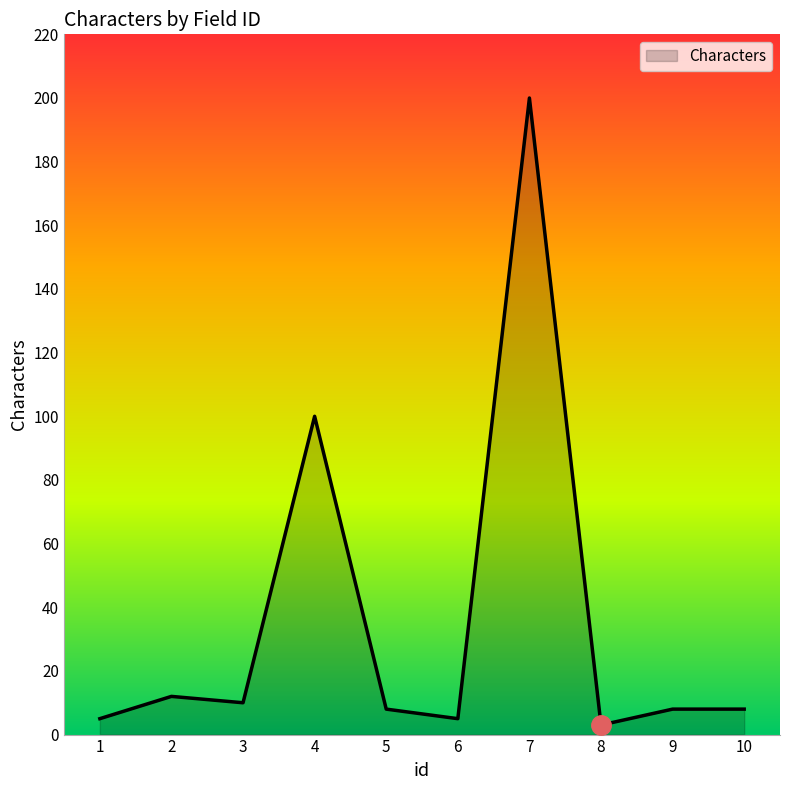

Reading right to left, transcribe all the data shown in this chart.

8	8	3	200	5	8	100	10	12	5